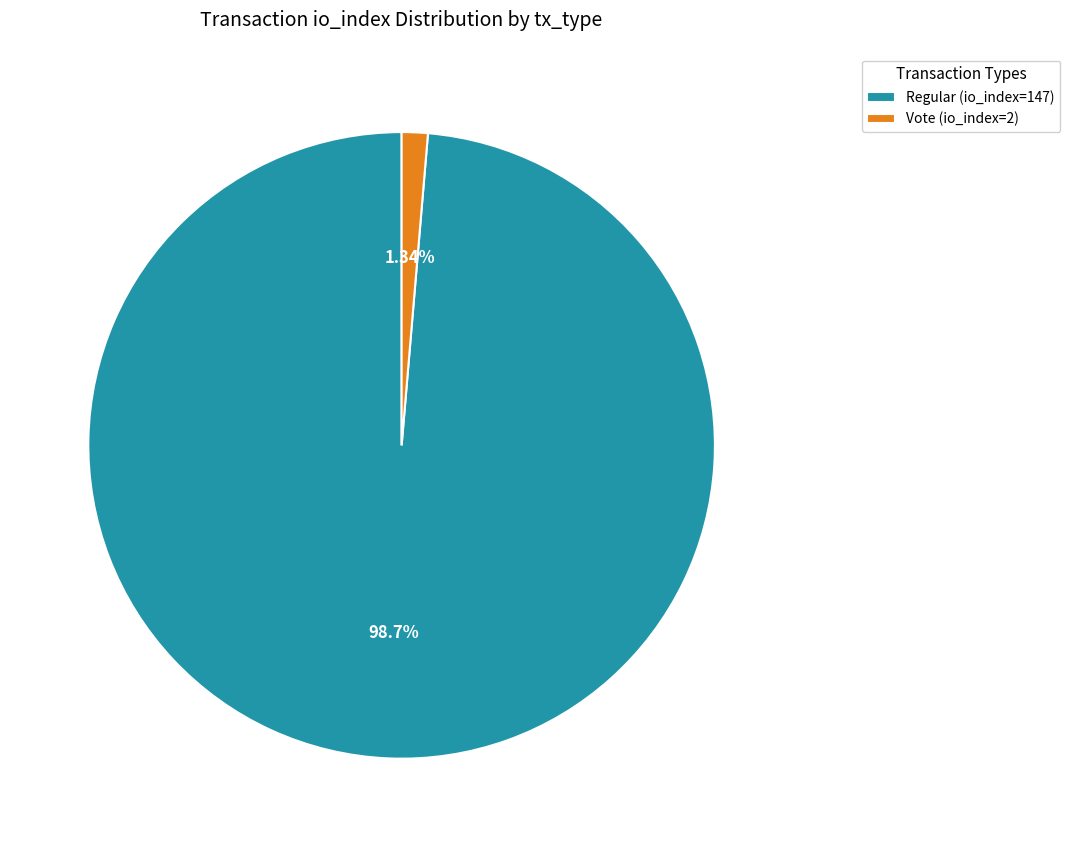

Count the number of slices in the pie.

2